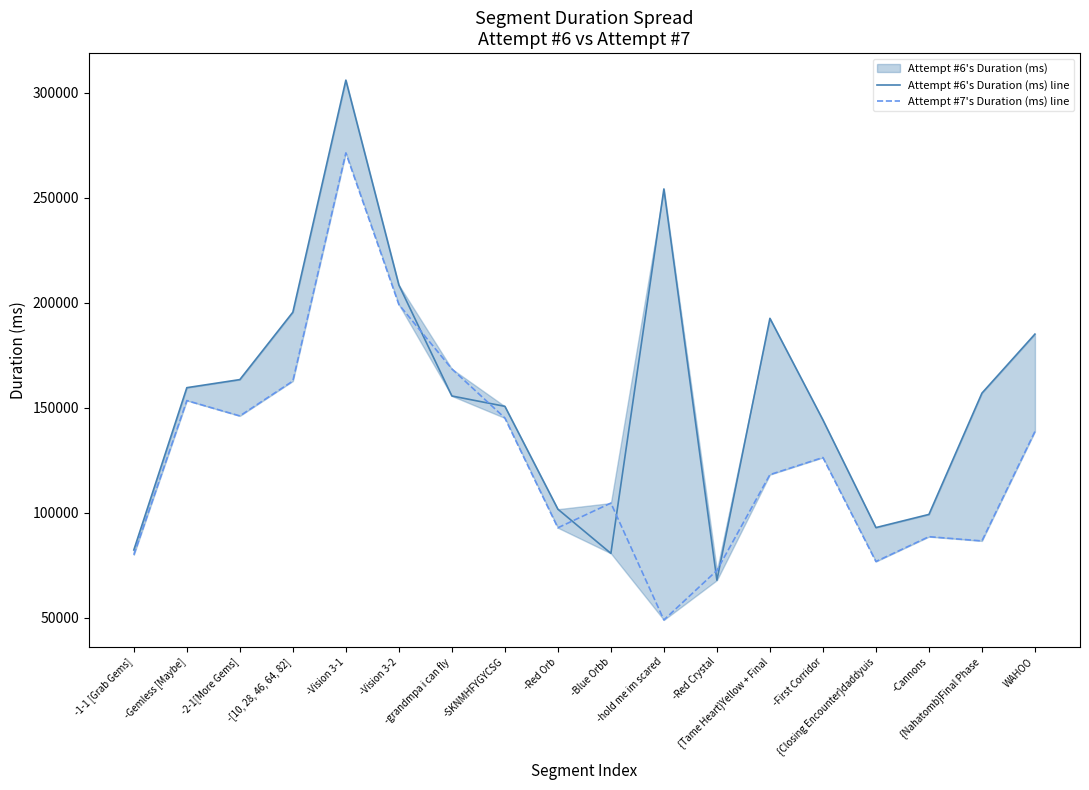

How many intersections are there between Attempt #7's Duration (ms) line and Attempt #6's Duration (ms) line?

6